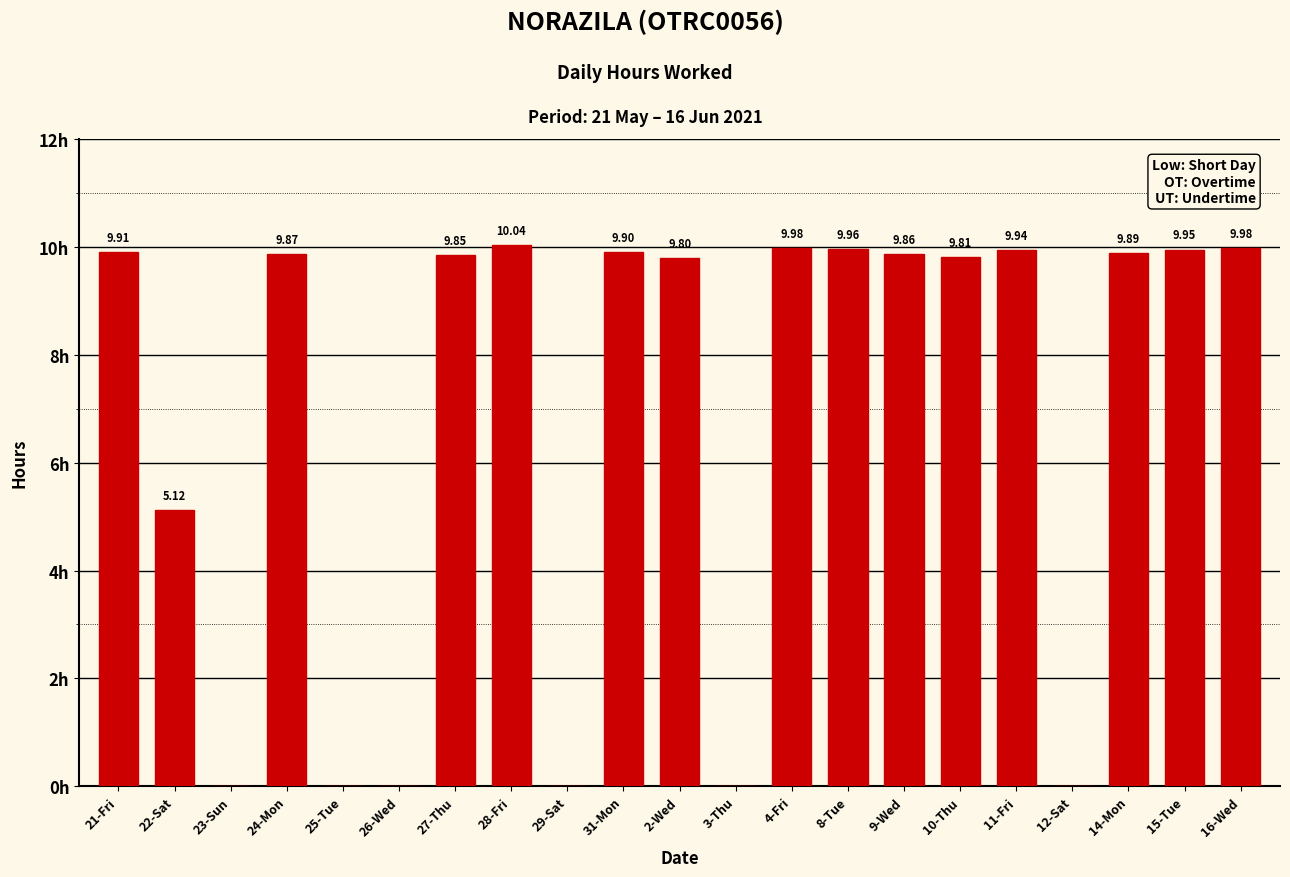

Which has a higher value, 31-Mon or 29-Sat?

31-Mon